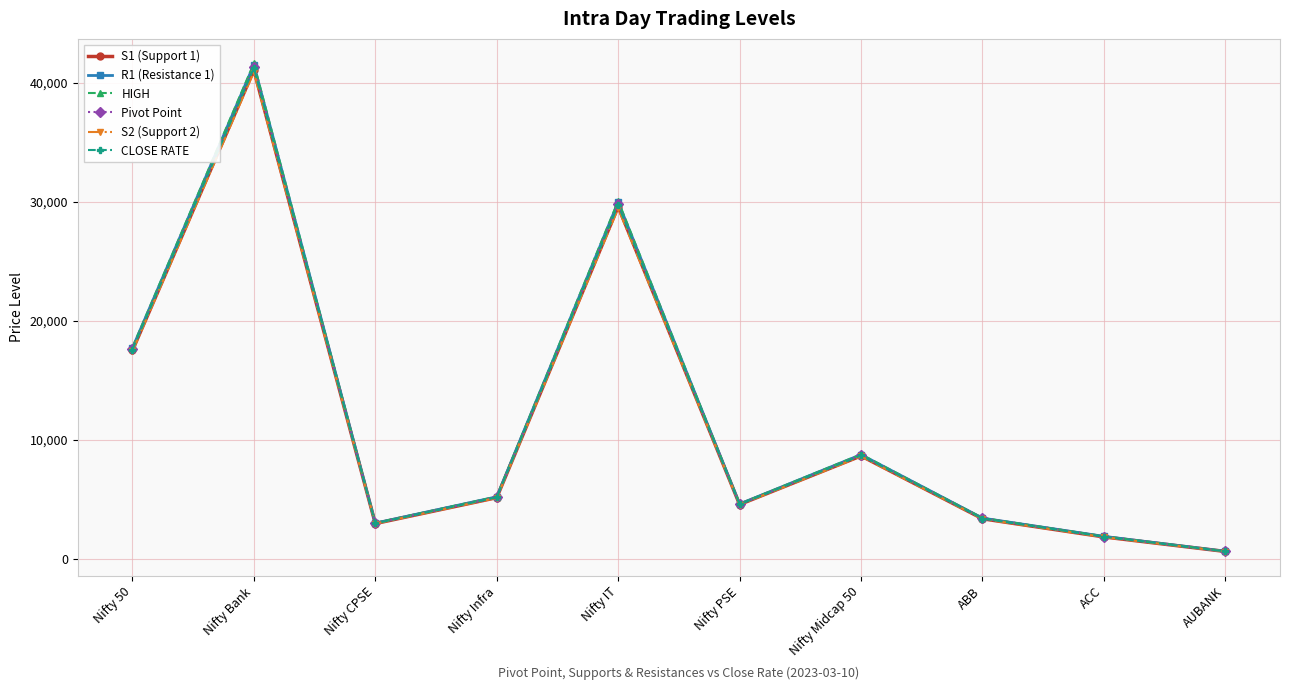

What is the approximate value of Pivot Point at ACC?

1868.3